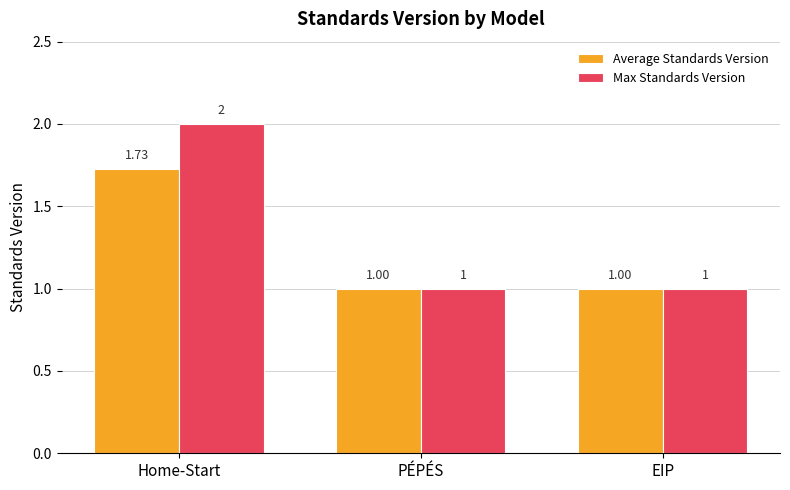

What is the sum of the Max Standards Version values at PÉPÉS and EIP?

2.0